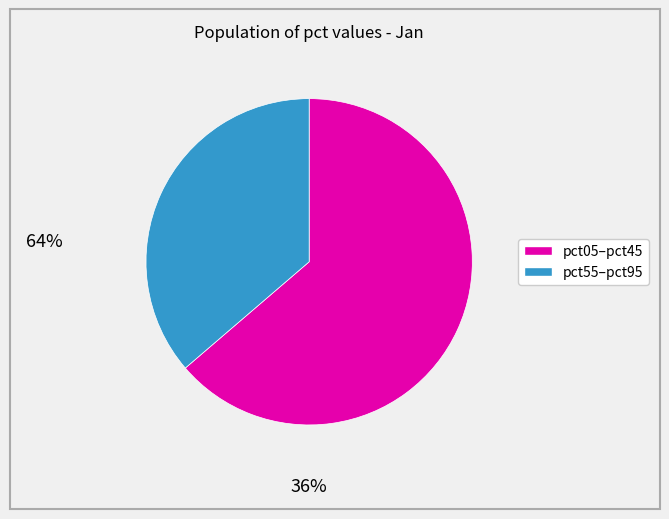

Does any single category account for the majority?

Yes